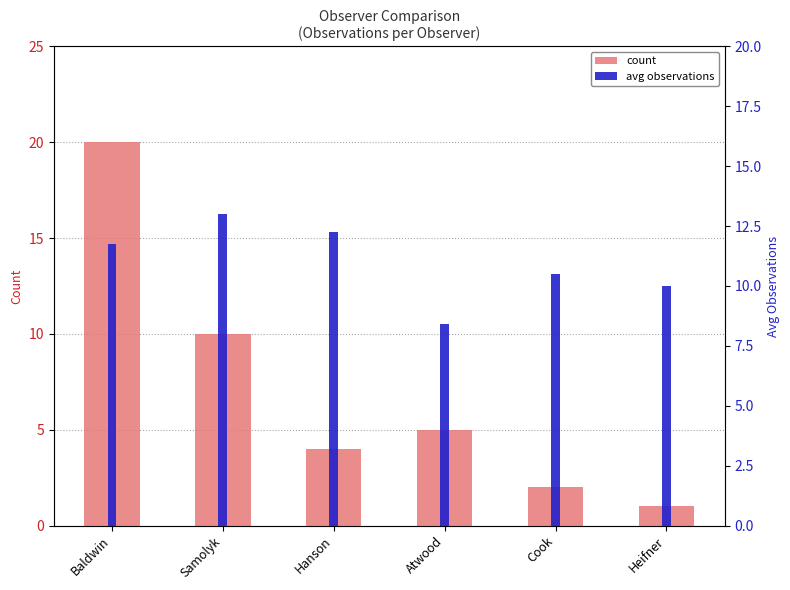

What are all the series names shown in the legend?

count, avg observations